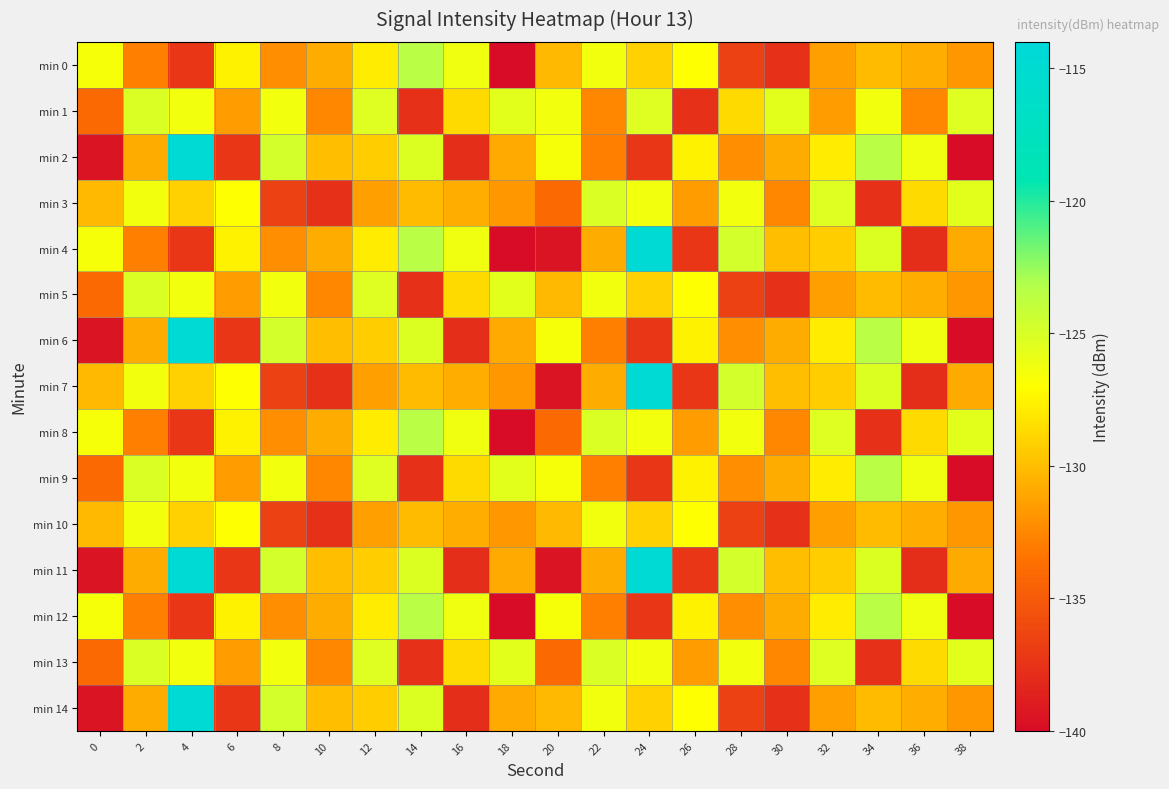

Reading left to right, extract all data points from this chart.

min 0: 0=-126.5	2=-132.8	4=-137.3	6=-127.6	8=-132.1	10=-130.8	12=-127.9	14=-123.5	16=-126.2	18=-139.9	20=-130.2	22=-126.3	24=-129.0	26=-126.9	28=-136.6	30=-137.6	32=-131.4	34=-130.1	36=-130.7	38=-131.8
min 1: 0=-134.0	2=-125.2	4=-126.3	6=-131.5	8=-126.4	10=-132.6	12=-125.3	14=-137.6	16=-128.7	18=-125.5	20=-126.4	22=-132.6	24=-125.3	26=-137.6	28=-128.7	30=-125.5	32=-131.5	34=-126.4	36=-132.6	38=-125.3
min 2: 0=-139.4	2=-130.8	4=-114.7	6=-137.3	8=-124.9	10=-130.0	12=-129.2	14=-125.2	16=-137.8	18=-130.9	20=-126.5	22=-132.8	24=-137.3	26=-127.6	28=-132.1	30=-130.8	32=-127.9	34=-123.5	36=-126.2	38=-139.9
min 3: 0=-130.2	2=-126.3	4=-129.0	6=-126.9	8=-136.6	10=-137.6	12=-131.4	14=-130.1	16=-130.7	18=-131.8	20=-134.0	22=-125.2	24=-126.3	26=-131.5	28=-126.4	30=-132.6	32=-125.3	34=-137.6	36=-128.7	38=-125.5
min 4: 0=-126.5	2=-132.8	4=-137.3	6=-127.6	8=-132.1	10=-130.8	12=-127.9	14=-123.5	16=-126.2	18=-139.9	20=-139.4	22=-130.8	24=-114.7	26=-137.3	28=-124.9	30=-130.0	32=-129.2	34=-125.2	36=-137.8	38=-130.9
min 5: 0=-134.0	2=-125.2	4=-126.3	6=-131.5	8=-126.4	10=-132.6	12=-125.3	14=-137.6	16=-128.7	18=-125.5	20=-130.2	22=-126.3	24=-129.0	26=-126.9	28=-136.6	30=-137.6	32=-131.4	34=-130.1	36=-130.7	38=-131.8
min 6: 0=-139.4	2=-130.8	4=-114.7	6=-137.3	8=-124.9	10=-130.0	12=-129.2	14=-125.2	16=-137.8	18=-130.9	20=-126.5	22=-132.8	24=-137.3	26=-127.6	28=-132.1	30=-130.8	32=-127.9	34=-123.5	36=-126.2	38=-139.9
min 7: 0=-130.2	2=-126.3	4=-129.0	6=-126.9	8=-136.6	10=-137.6	12=-131.4	14=-130.1	16=-130.7	18=-131.8	20=-139.4	22=-130.8	24=-114.7	26=-137.3	28=-124.9	30=-130.0	32=-129.2	34=-125.2	36=-137.8	38=-130.9
min 8: 0=-126.5	2=-132.8	4=-137.3	6=-127.6	8=-132.1	10=-130.8	12=-127.9	14=-123.5	16=-126.2	18=-139.9	20=-134.0	22=-125.2	24=-126.3	26=-131.5	28=-126.4	30=-132.6	32=-125.3	34=-137.6	36=-128.7	38=-125.5
min 9: 0=-134.0	2=-125.2	4=-126.3	6=-131.5	8=-126.4	10=-132.6	12=-125.3	14=-137.6	16=-128.7	18=-125.5	20=-126.5	22=-132.8	24=-137.3	26=-127.6	28=-132.1	30=-130.8	32=-127.9	34=-123.5	36=-126.2	38=-139.9
min 10: 0=-130.2	2=-126.3	4=-129.0	6=-126.9	8=-136.6	10=-137.6	12=-131.4	14=-130.1	16=-130.7	18=-131.8	20=-130.2	22=-126.3	24=-129.0	26=-126.9	28=-136.6	30=-137.6	32=-131.4	34=-130.1	36=-130.7	38=-131.8
min 11: 0=-139.4	2=-130.8	4=-114.7	6=-137.3	8=-124.9	10=-130.0	12=-129.2	14=-125.2	16=-137.8	18=-130.9	20=-139.4	22=-130.8	24=-114.7	26=-137.3	28=-124.9	30=-130.0	32=-129.2	34=-125.2	36=-137.8	38=-130.9
min 12: 0=-126.5	2=-132.8	4=-137.3	6=-127.6	8=-132.1	10=-130.8	12=-127.9	14=-123.5	16=-126.2	18=-139.9	20=-126.5	22=-132.8	24=-137.3	26=-127.6	28=-132.1	30=-130.8	32=-127.9	34=-123.5	36=-126.2	38=-139.9
min 13: 0=-134.0	2=-125.2	4=-126.3	6=-131.5	8=-126.4	10=-132.6	12=-125.3	14=-137.6	16=-128.7	18=-125.5	20=-134.0	22=-125.2	24=-126.3	26=-131.5	28=-126.4	30=-132.6	32=-125.3	34=-137.6	36=-128.7	38=-125.5
min 14: 0=-139.4	2=-130.8	4=-114.7	6=-137.3	8=-124.9	10=-130.0	12=-129.2	14=-125.2	16=-137.8	18=-130.9	20=-130.2	22=-126.3	24=-129.0	26=-126.9	28=-136.6	30=-137.6	32=-131.4	34=-130.1	36=-130.7	38=-131.8